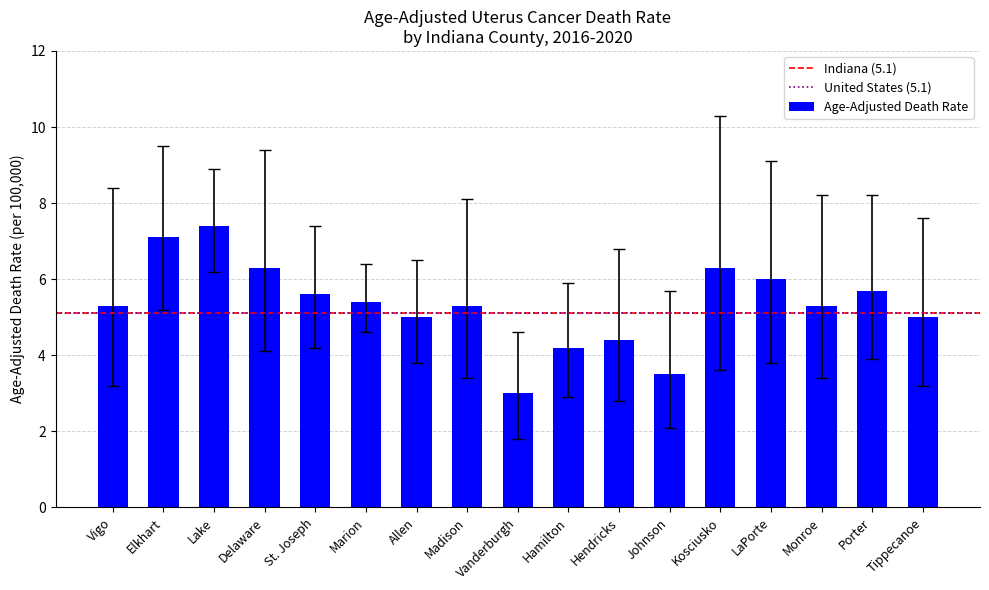

What value does the data have at Delaware?

6.3